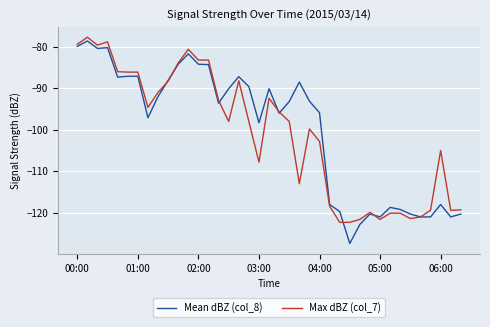

What is the minimum value shown in the chart?

-127.4